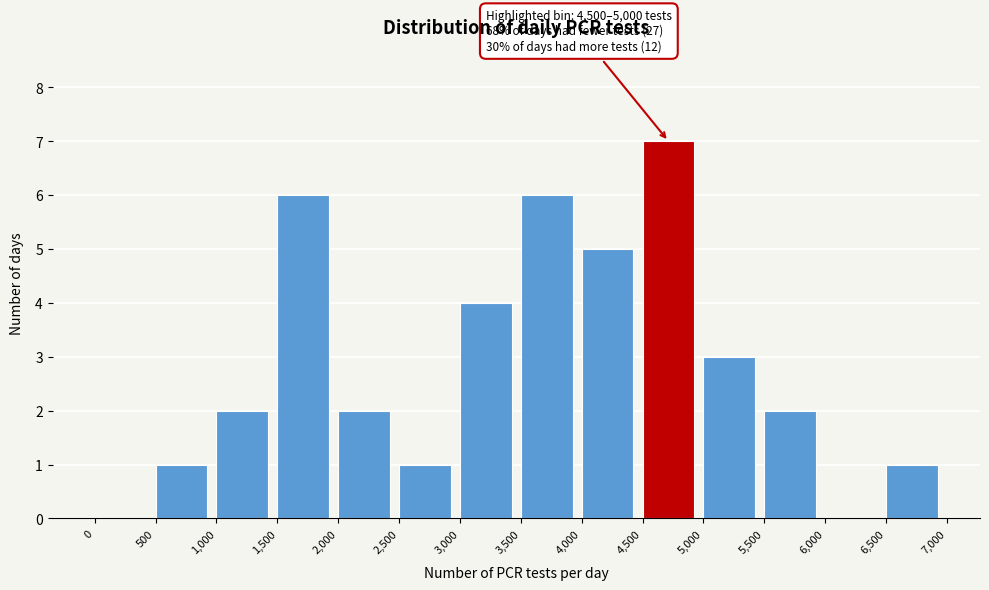

Which range on the x-axis has the tallest bar?

4,500 to 5,000